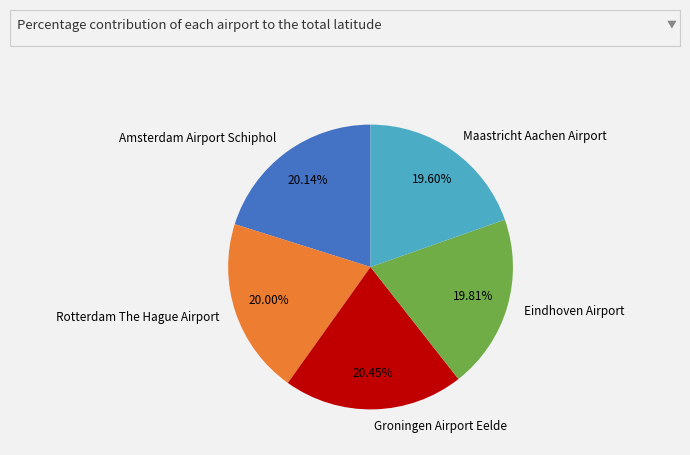

Does any single category account for the majority?

No